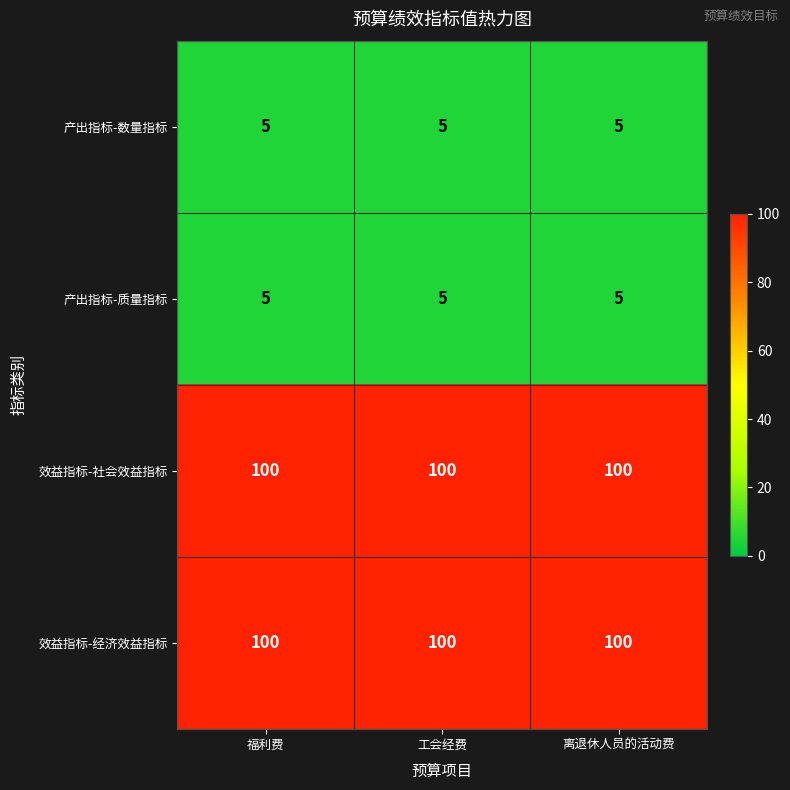

The value of 效益指标-社会效益指标 at 福利费 is 55. True or false?

False